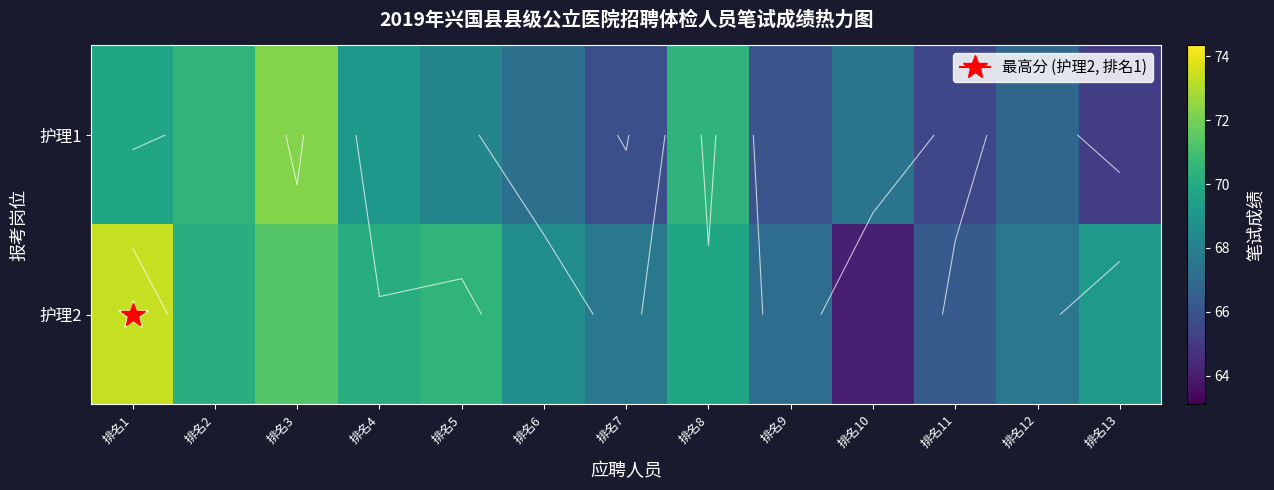

List the series in order of their peak value, lowest first.

护理1, 护理2